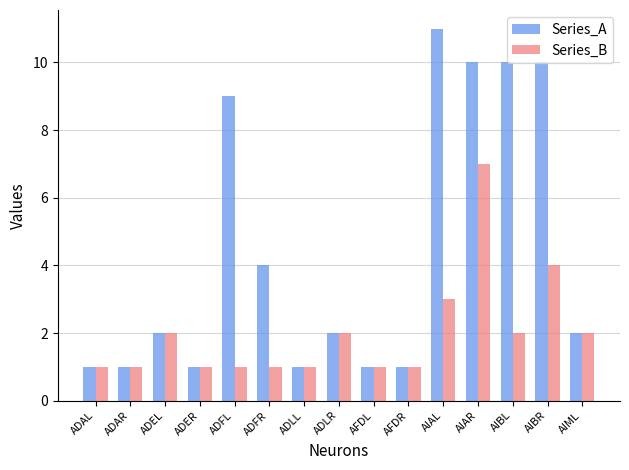

Which category has the highest value across all series?

AIAL